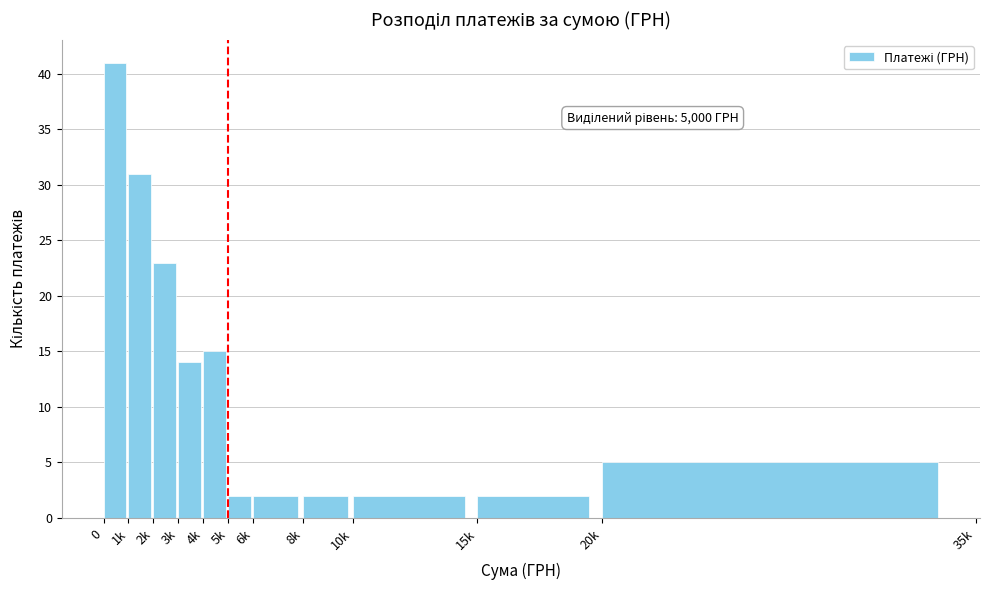

Reading right to left, list all the values displayed in this chart.

20k=5	15k=2	10k=2	8k=2	6k=2	5k=2	4k=15	3k=14	2k=23	1k=31	0=41